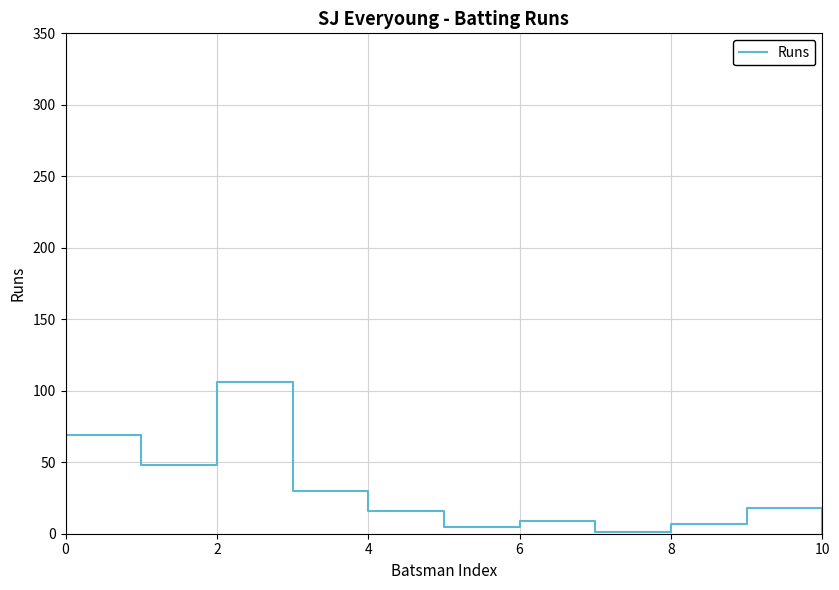

How many values are above zero?

10